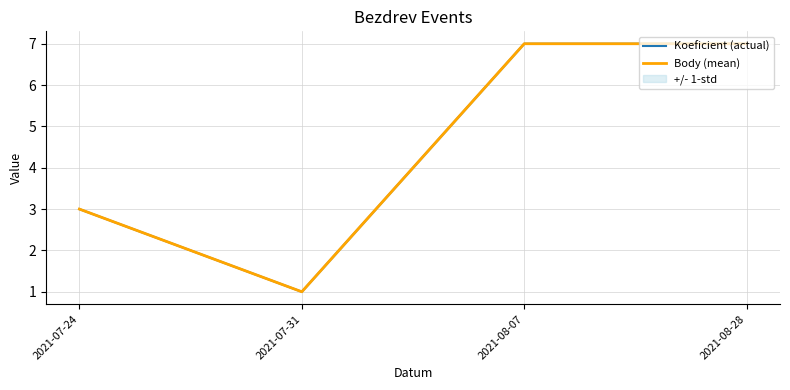

Which has a higher value, 2021-07-24 or 2021-08-28?

2021-08-28